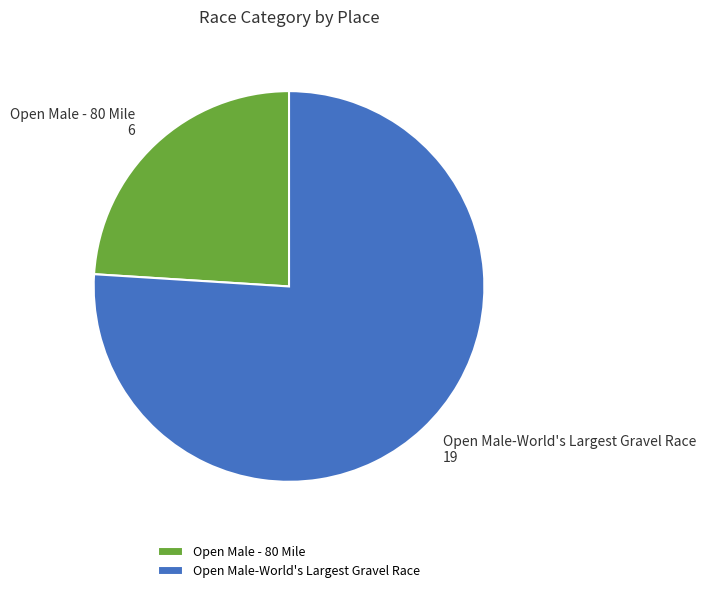

Which slice is the largest?

Open Male-World's Largest Gravel Race